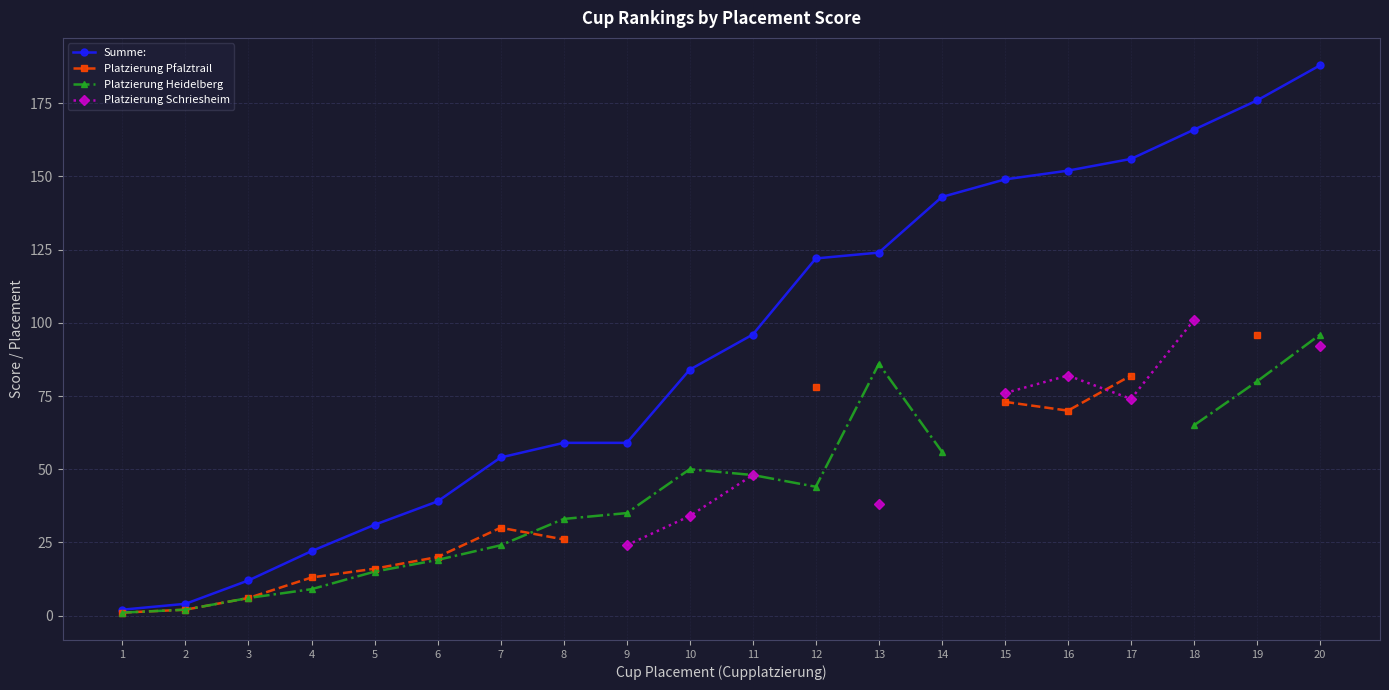

Which series changed the most between 13 and 19?

Summe: